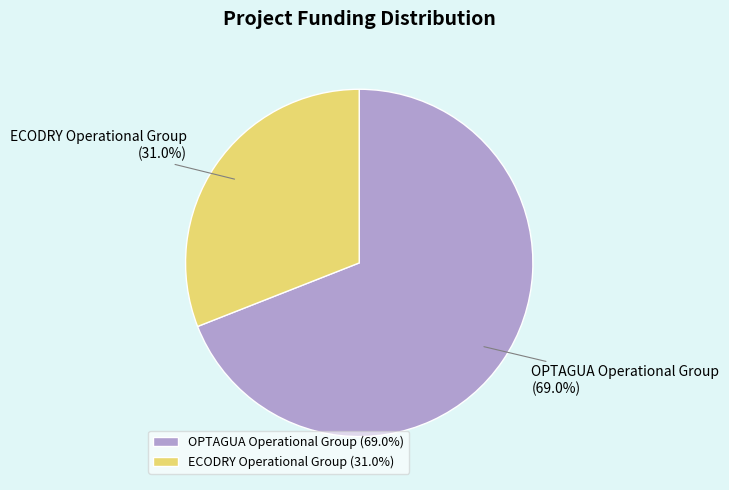

Is it true that OPTAGUA Operational Group is 61% of the pie?

False